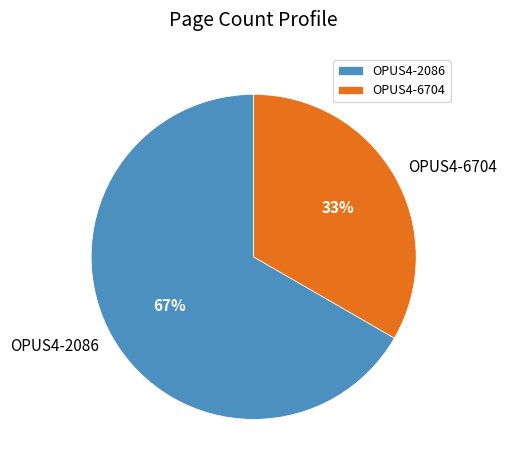

Is there a majority slice in this chart?

Yes